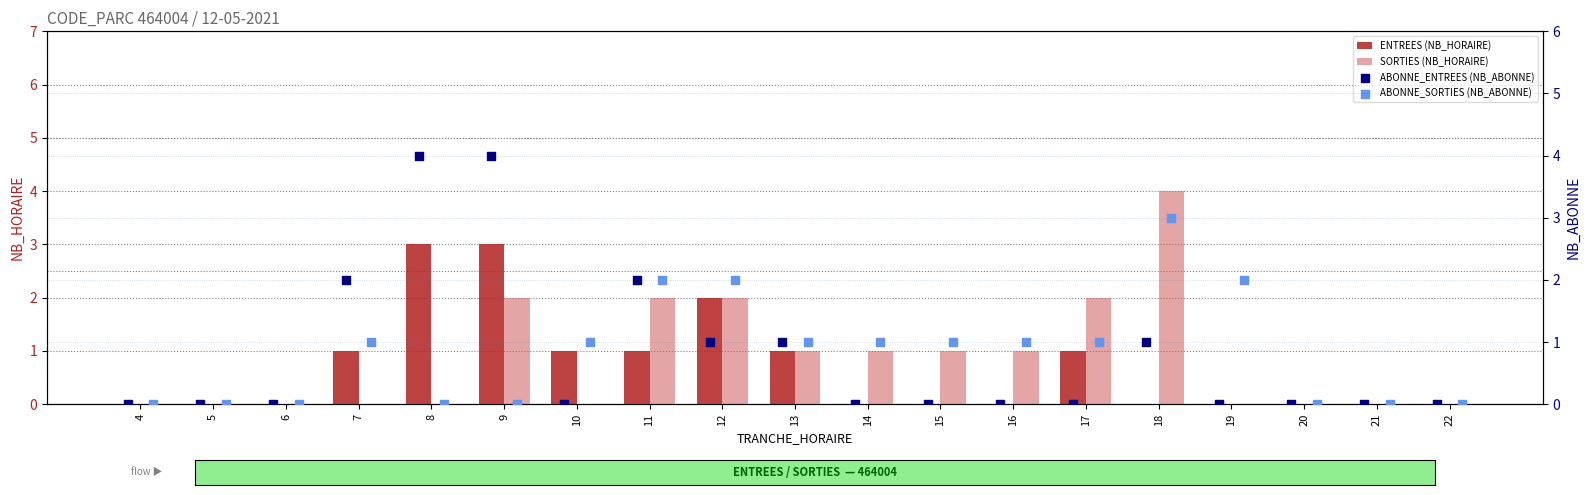

What are all the series names shown in the legend?

ENTREES (NB_HORAIRE), SORTIES (NB_HORAIRE), ABONNE_ENTREES (NB_ABONNE), ABONNE_SORTIES (NB_ABONNE)